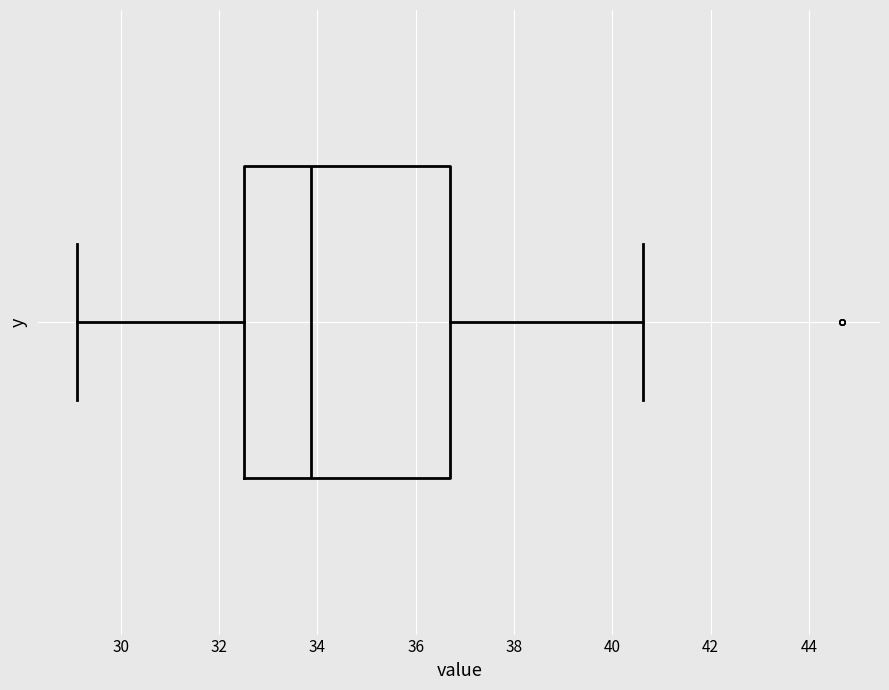

Transcribe this box plot: give where the median line is, the range the box spans, and where the two whiskers end, as read against the x-axis. The values are not printed on the chart, so give them approximately, as read against the axis.

median 33.8, box 32.6 to 36.8, whiskers 29.2 to 40.6